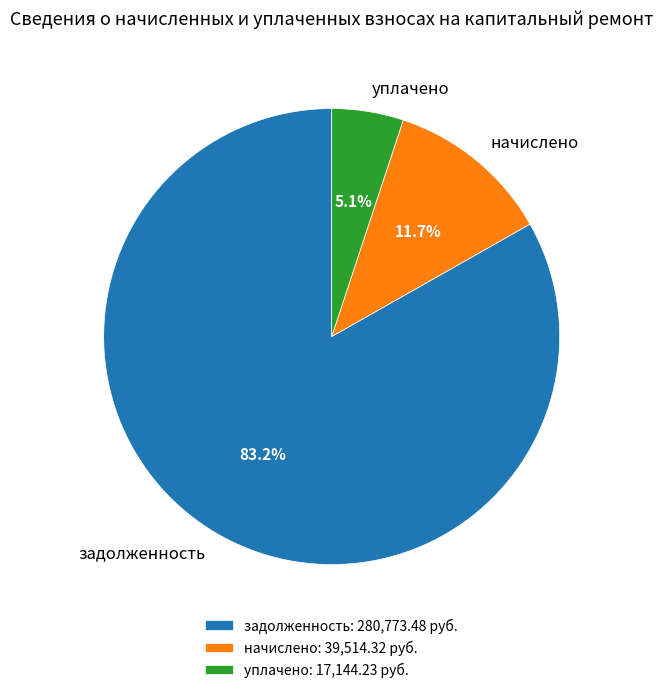

Is уплачено the majority of the pie?

No